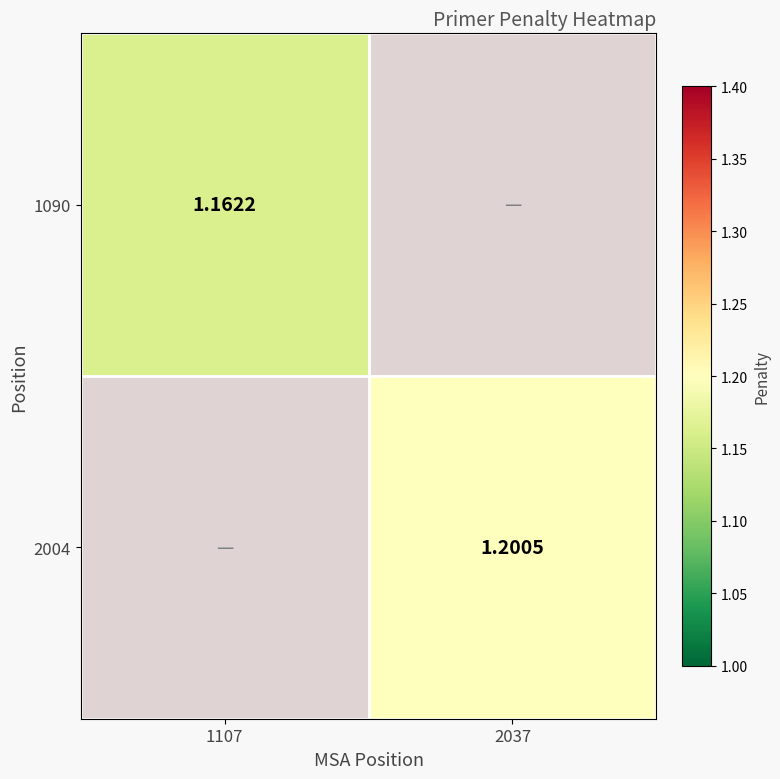

Rank the series by their maximum value, from lowest to highest.

1090, 2004